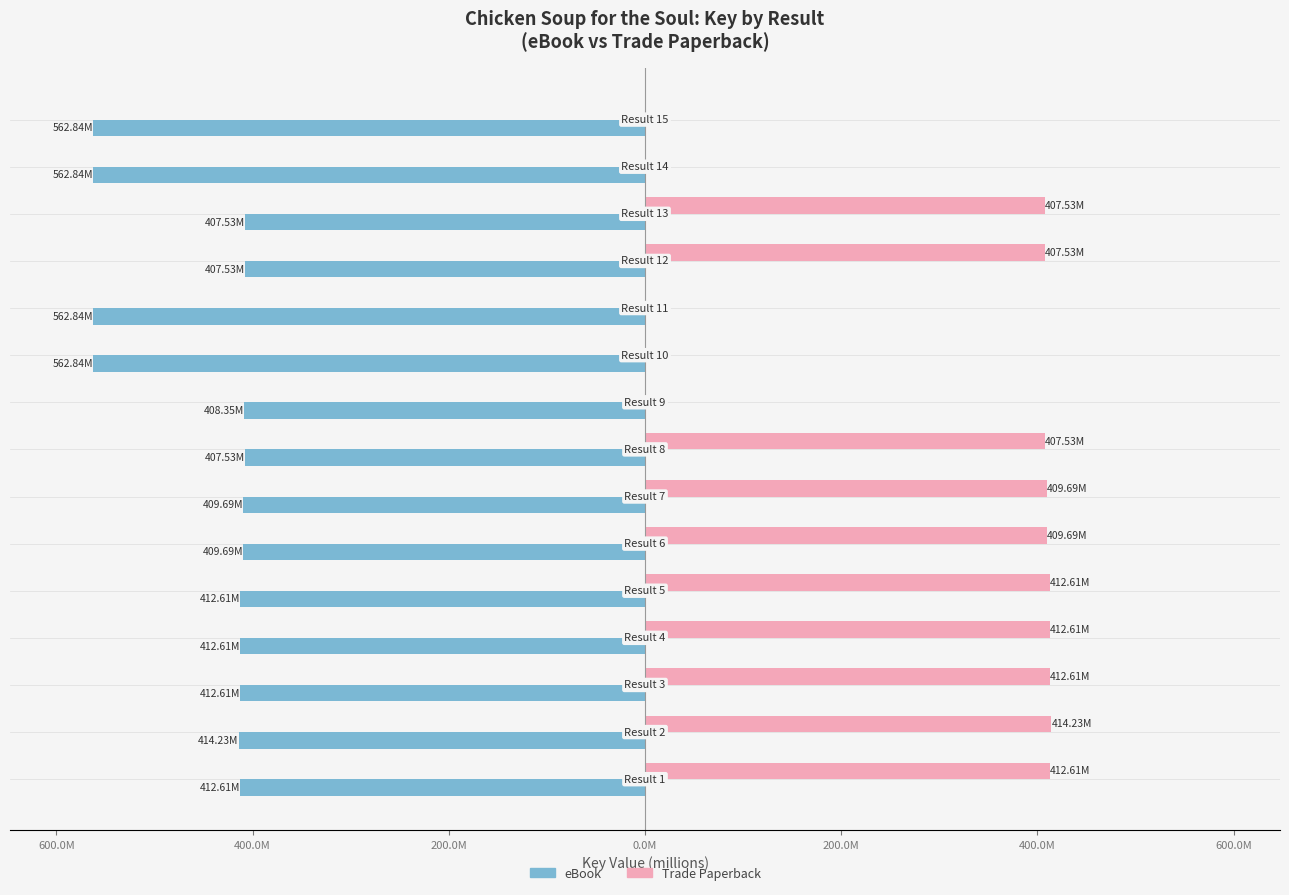

What are all the series names shown in the legend?

eBook, Trade Paperback